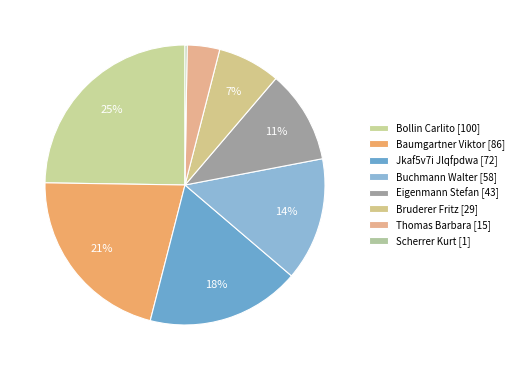

To the nearest percent, what percentage of the pie is Bollin Carlito?

25%